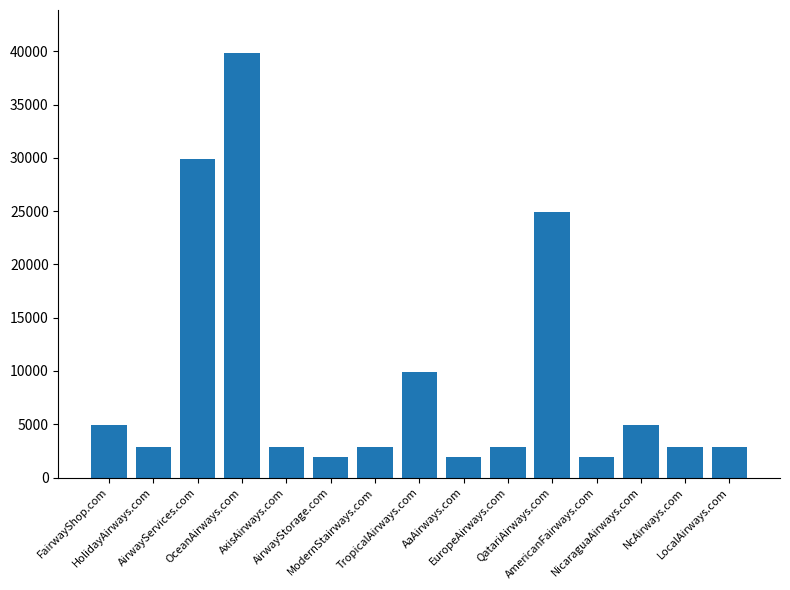

What is the average value?

9155